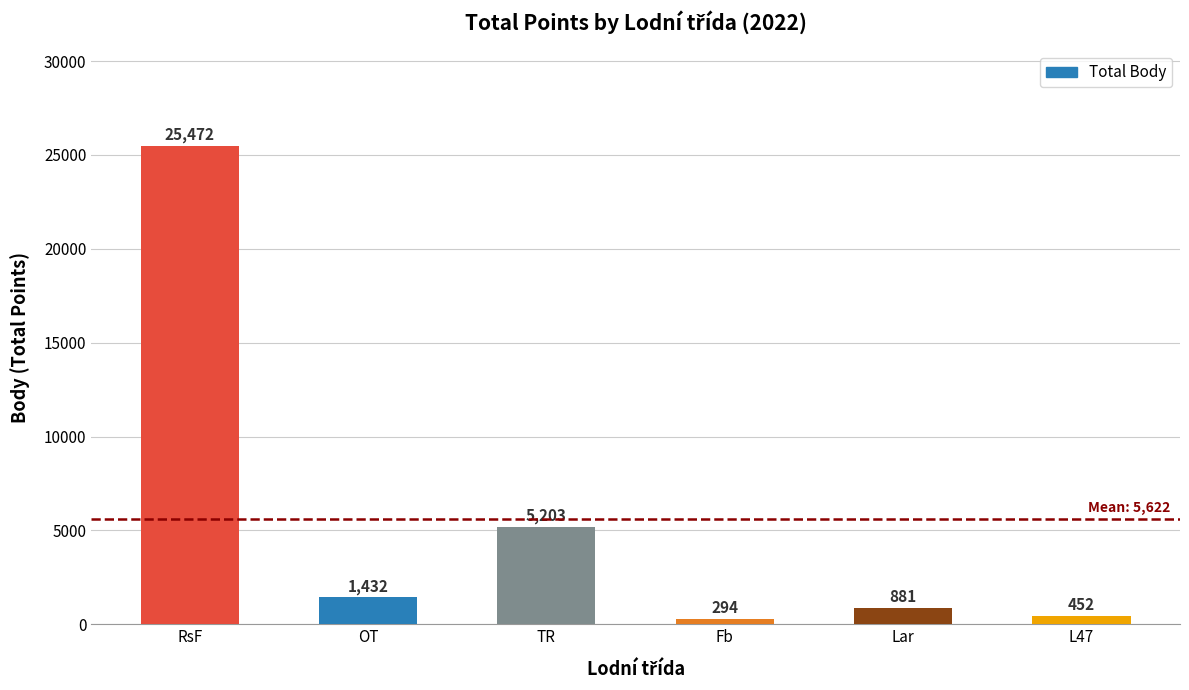

Reading left to right, what are all the values shown in this chart?

RsF=25472	OT=1432	TR=5203	Fb=294	Lar=881	L47=452